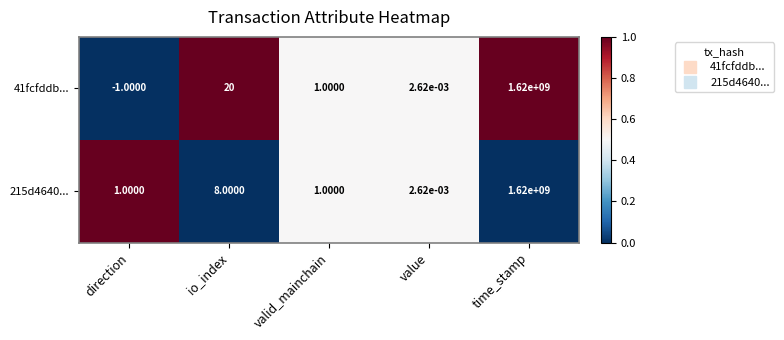

Where does the 41fcfddb... series first go above 1?

io_index